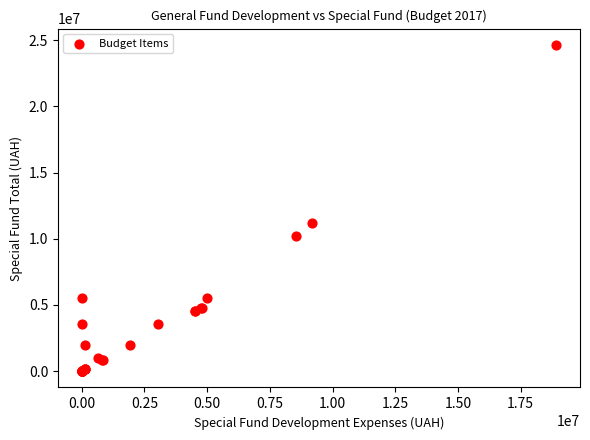

What Y value in the scatter plot is closest to 12318566?

11188225